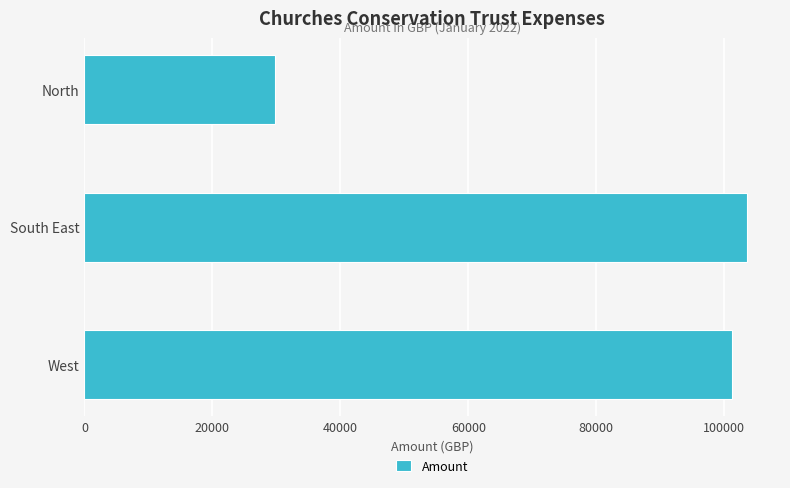

What is the smallest value displayed?

29773.4